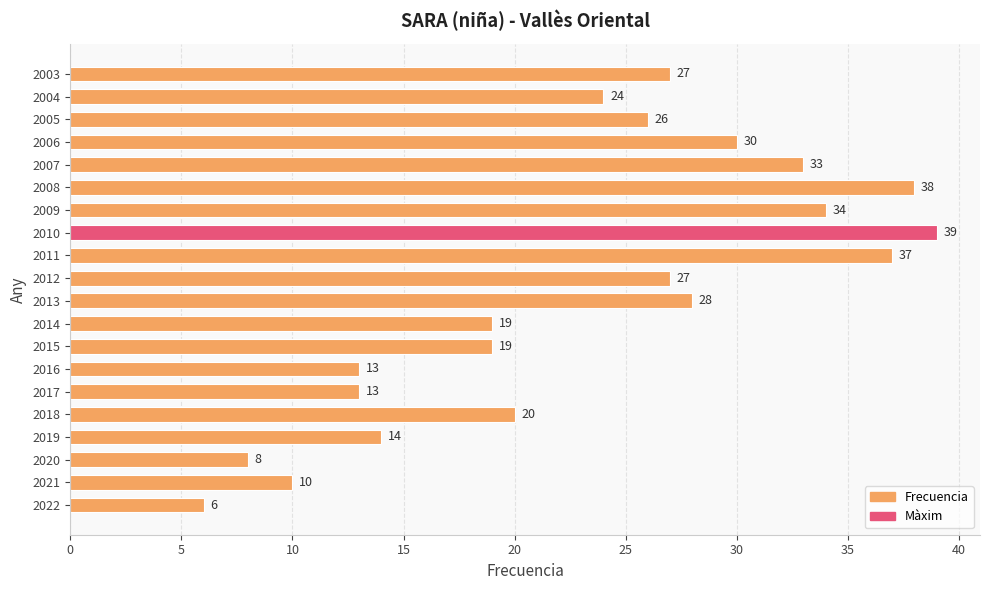

What is the maximum value shown in the chart?

39